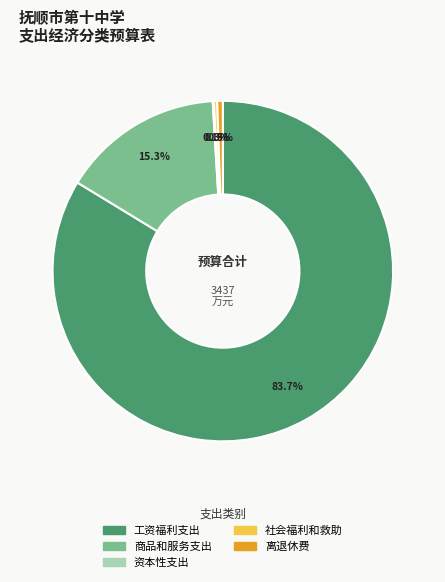

Does any single category account for the majority?

Yes